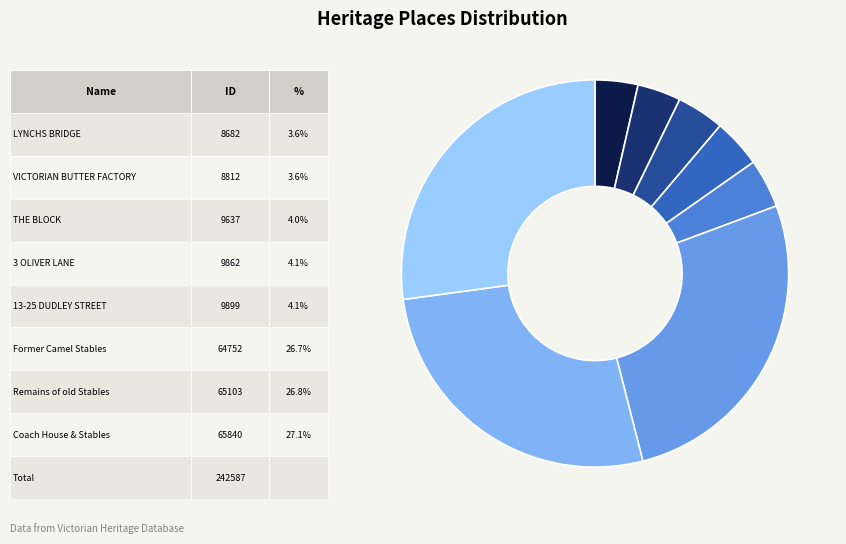

Is there a majority slice in this chart?

No